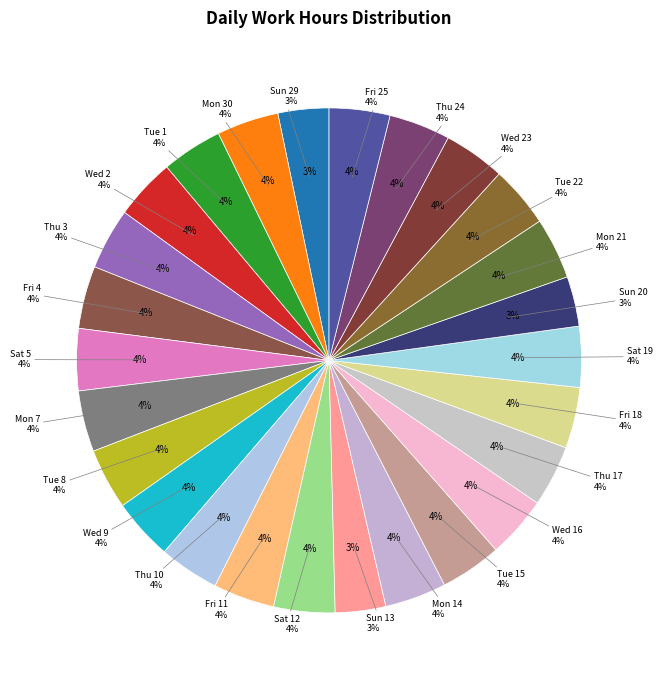

To the nearest percent, what percentage of the pie is Wed 9?

4%